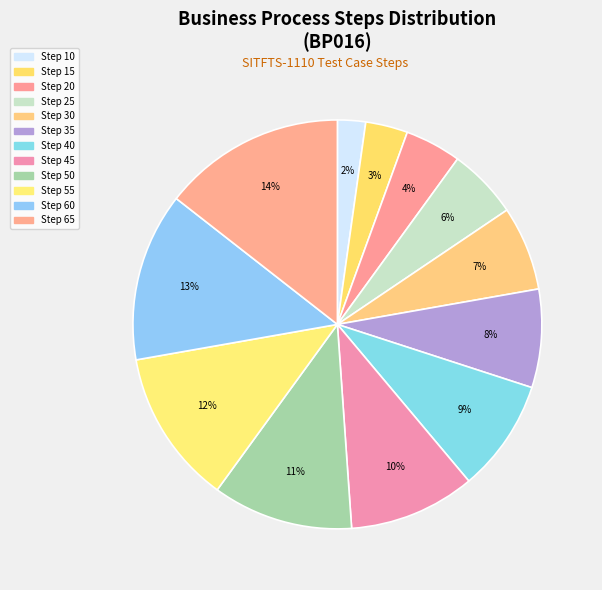

How many slices are in this pie chart?

12